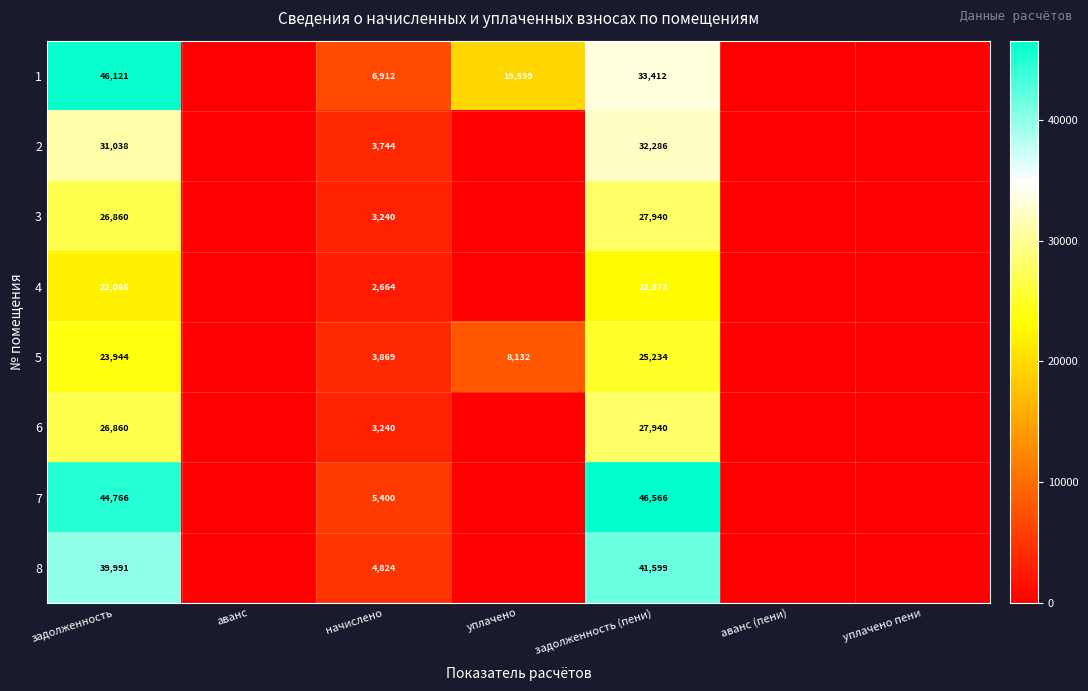

At how many categories does at least one series exceed 40669?

2